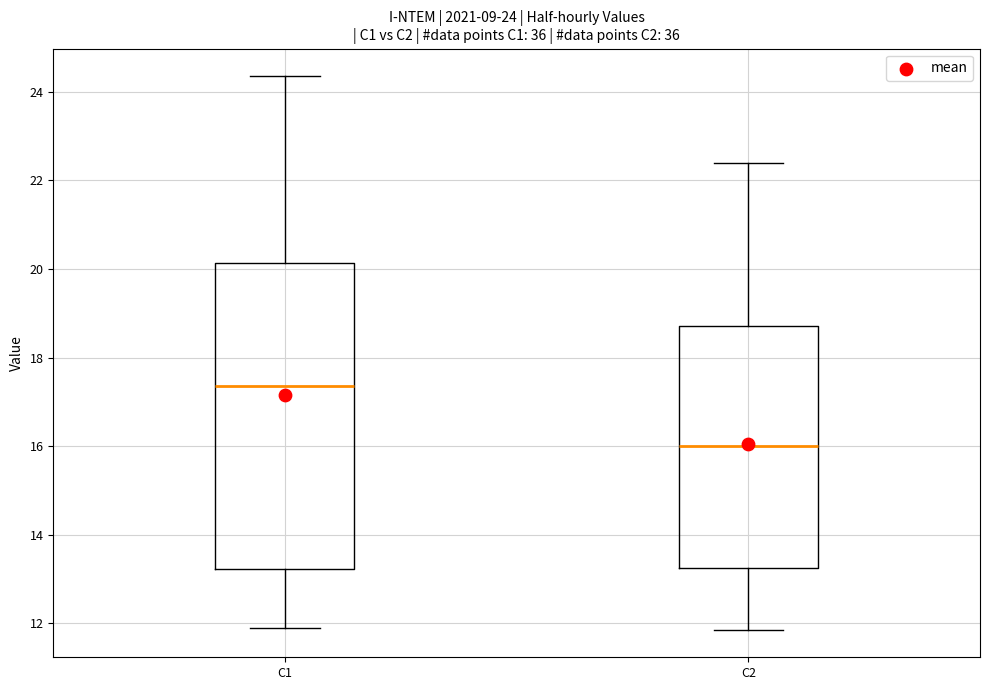

Comparing the boxes themselves (not the whiskers), which one is the tallest?

C1